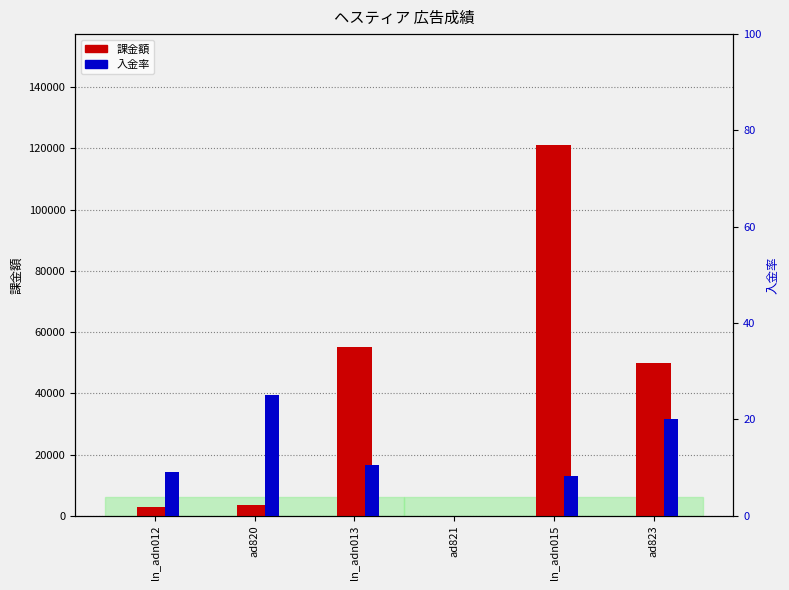

What is the total value across all series at ln_adn015?

121008.3